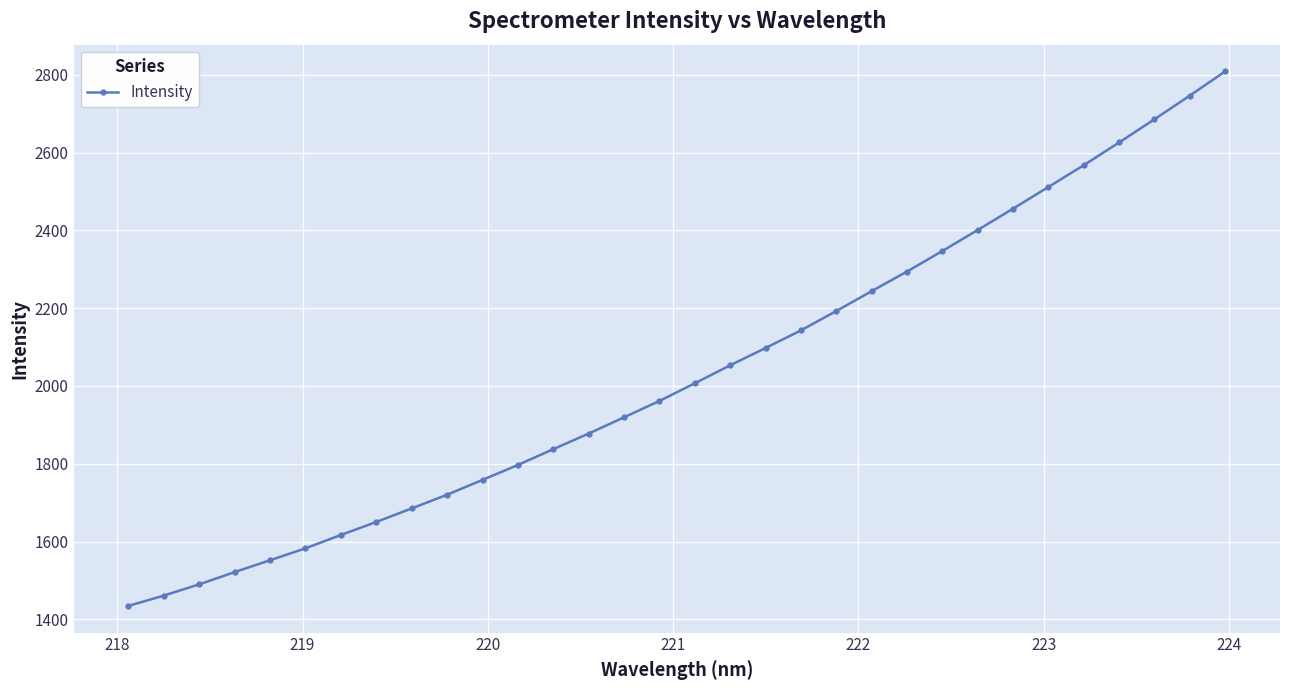

How many distinct data groups are displayed?

1